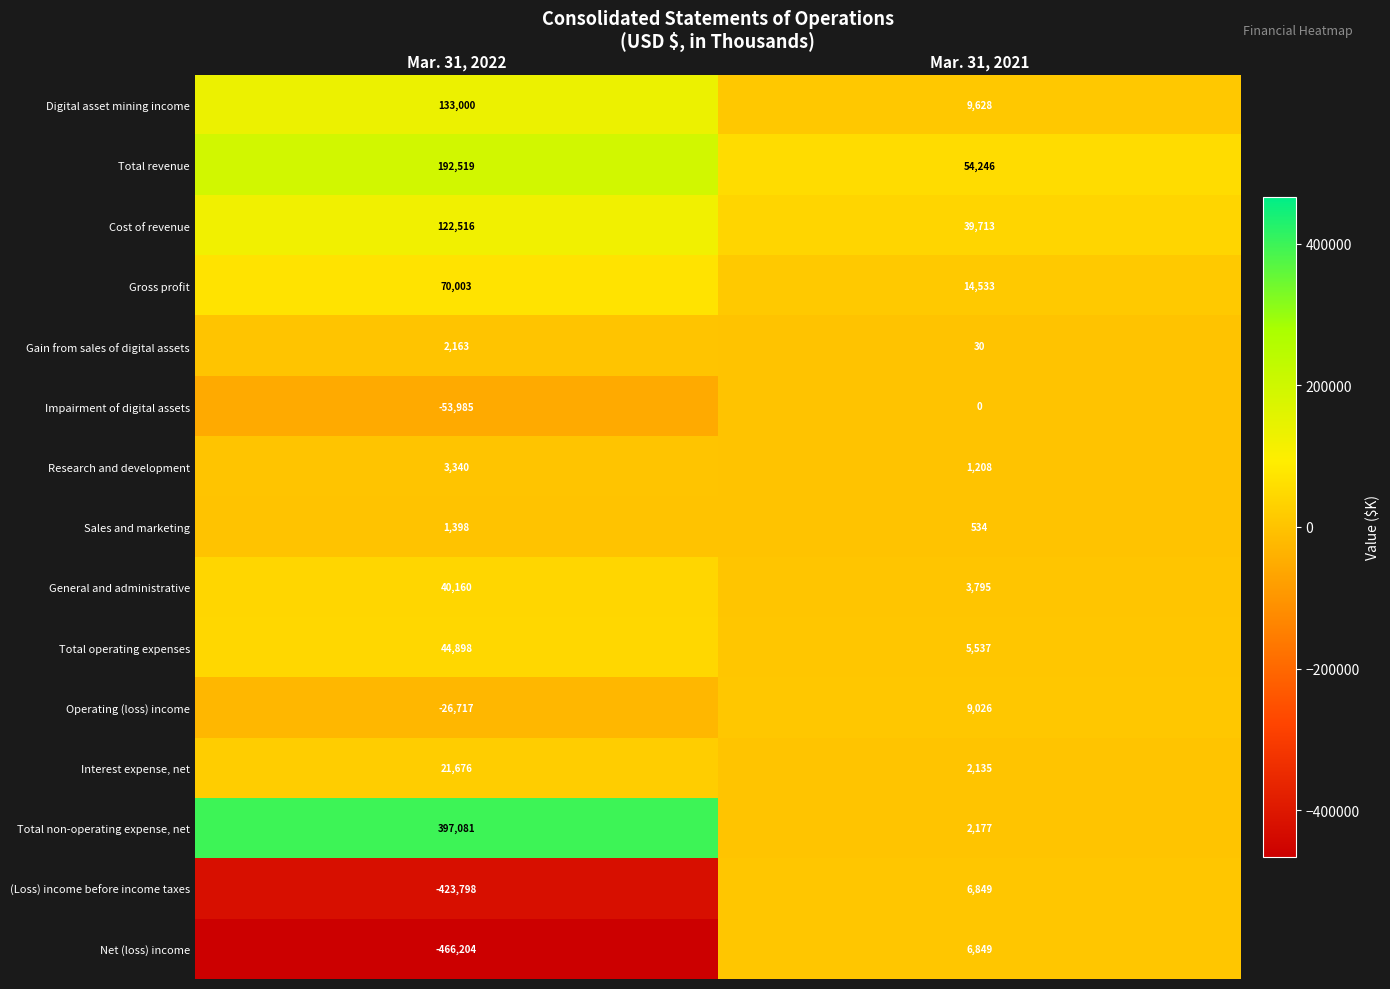

At Mar. 31, 2022, list the series in order from largest to smallest.

Total non-operating expense, net, Total revenue, Digital asset mining income, Cost of revenue, Gross profit, Total operating expenses, General and administrative, Interest expense, net, Research and development, Gain from sales of digital assets, Sales and marketing, Operating (loss) income, Impairment of digital assets, (Loss) income before income taxes, Net (loss) income